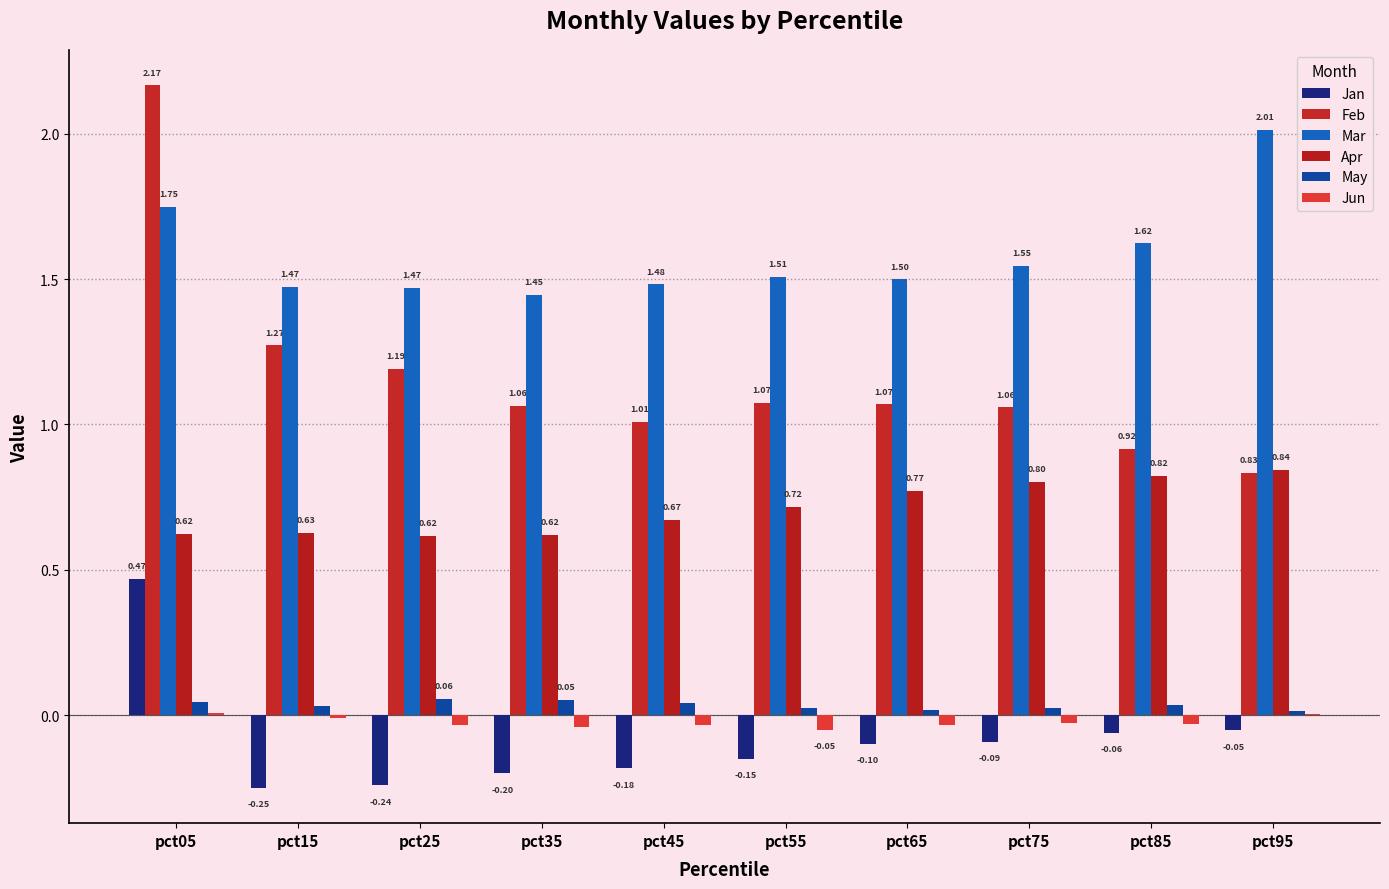

Which has a higher value, pct65 or pct15?

pct65